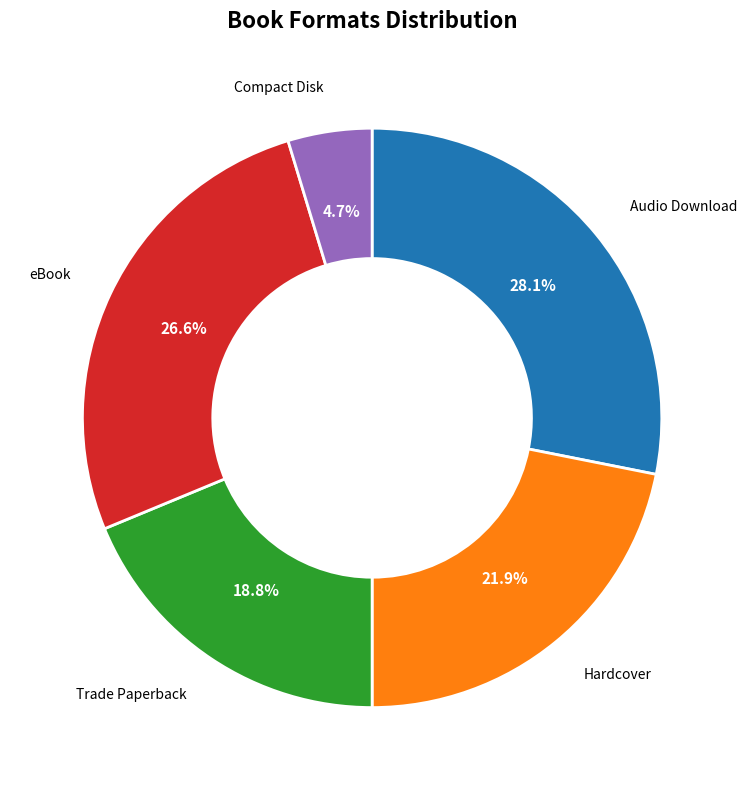

Which slice is the smallest?

Compact Disk